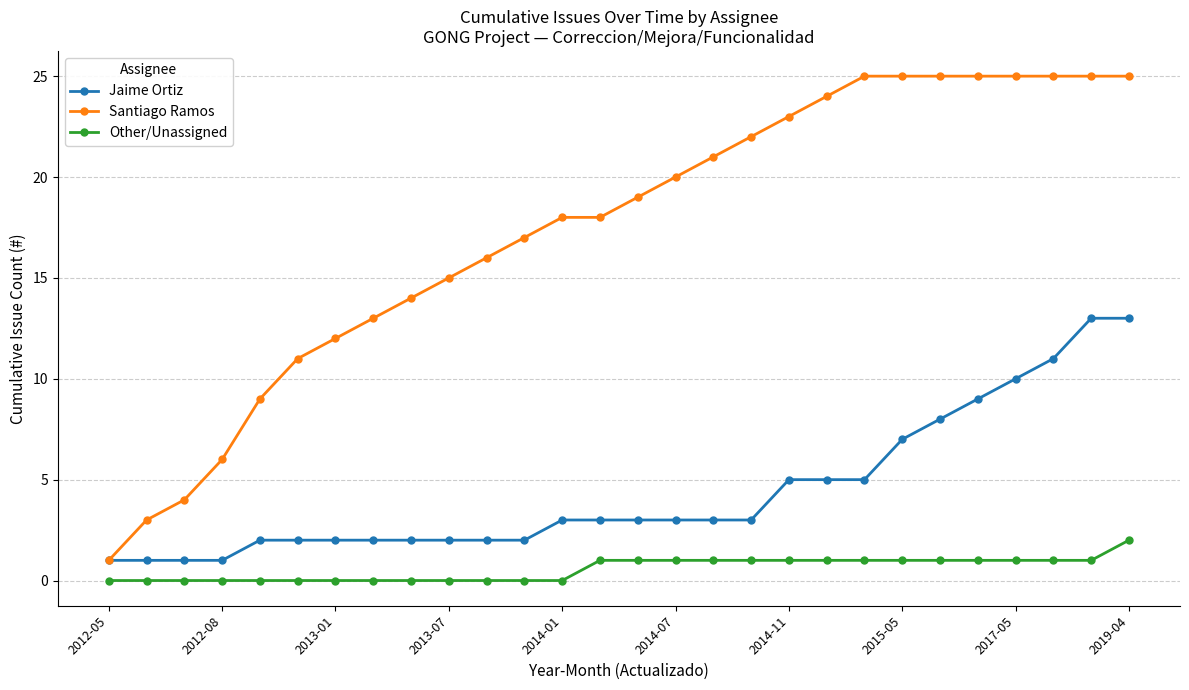

Reading right to left, extract all data points from this chart.

Jaime Ortiz: 13	13	11	10	9	8	7	5	5	5	3	3	3	3	3	3	2	2	2	2	2	2	2	2	1	1	1	1
Santiago Ramos: 25	25	25	25	25	25	25	25	24	23	22	21	20	19	18	18	17	16	15	14	13	12	11	9	6	4	3	1
Other/Unassigned: 2	1	1	1	1	1	1	1	1	1	1	1	1	1	1	0	0	0	0	0	0	0	0	0	0	0	0	0